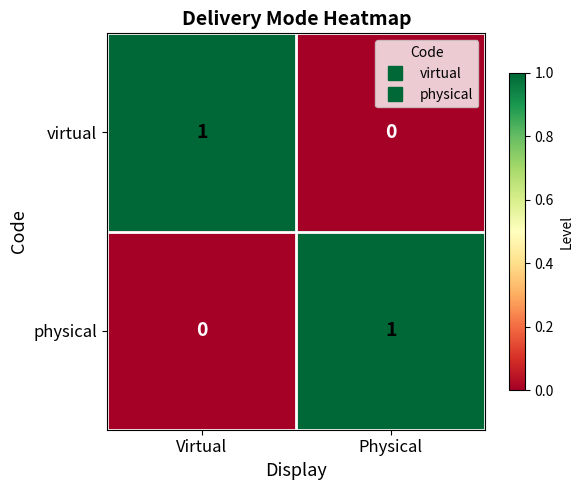

Which category has the lowest value in the virtual series?

Physical